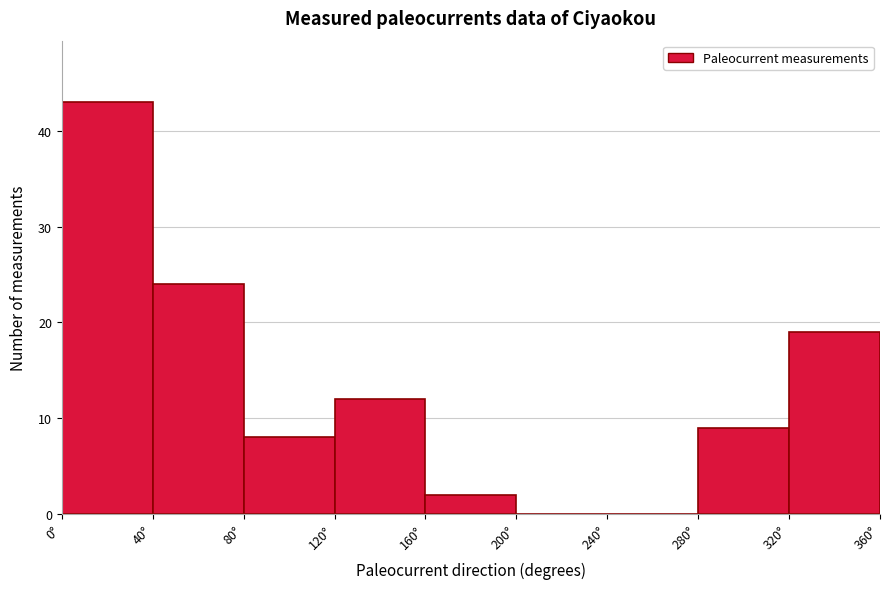

What is the height of the bar covering 80 to 120 on the x-axis? The values are not printed on the chart, so give them approximately, as read against the axis.

8